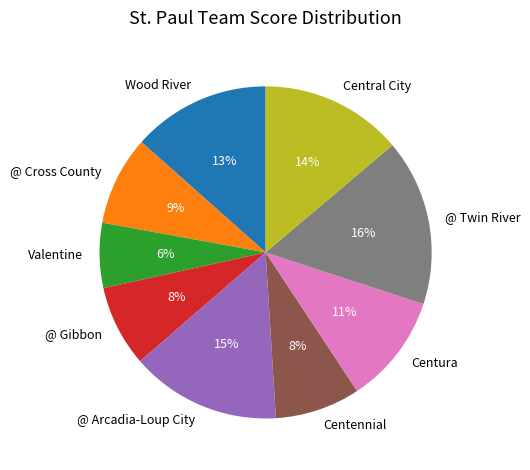

To the nearest percent, what is the combined percentage of Centennial and @ Arcadia-Loup City?

23%